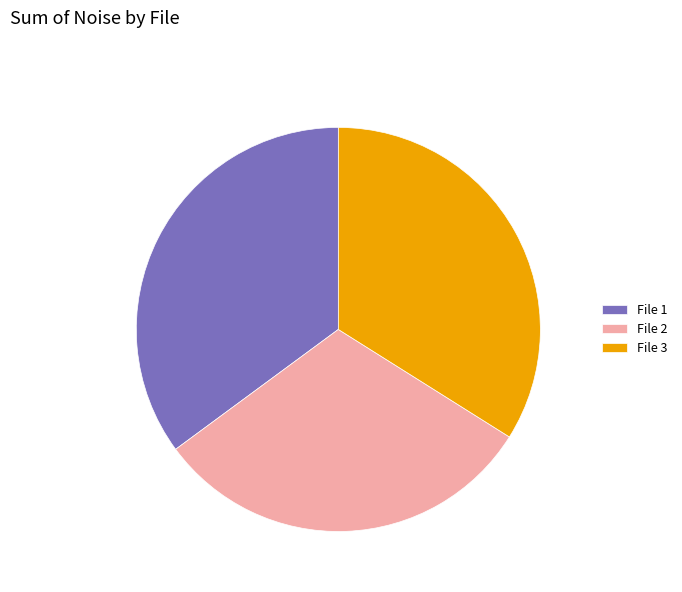

True or false: File 2 accounts for 31% of the total.

True